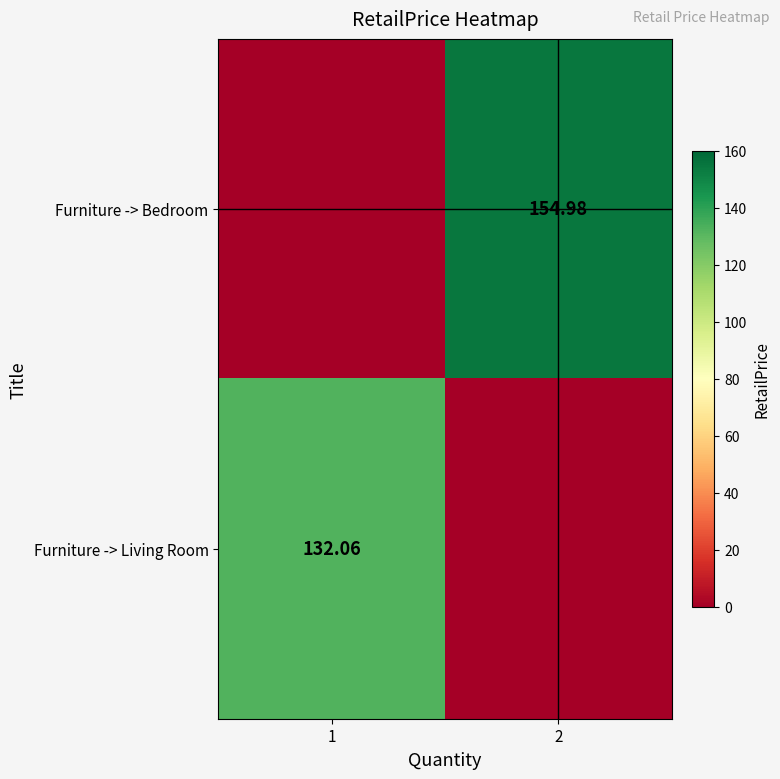

At which category does the chart reach its minimum across all series?

1